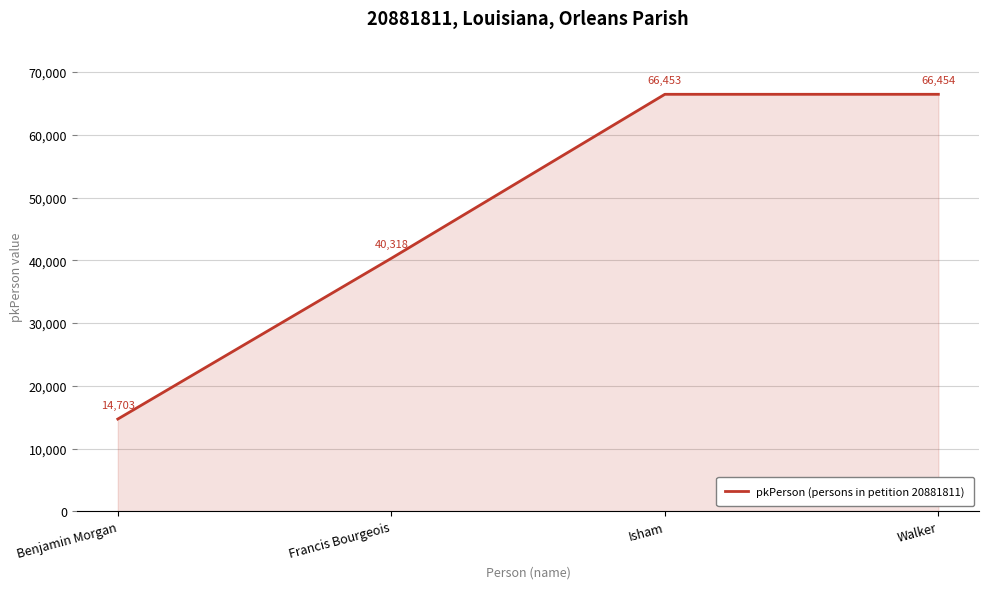

Which category has the highest value across all series?

Walker